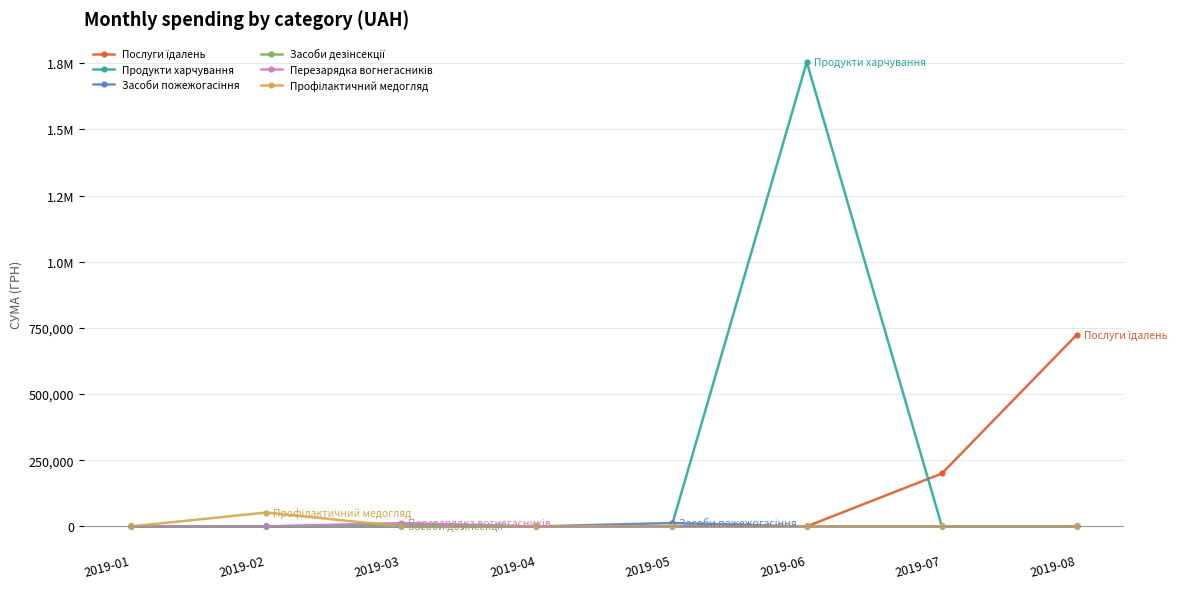

Does the chart have visible grid lines?

Yes